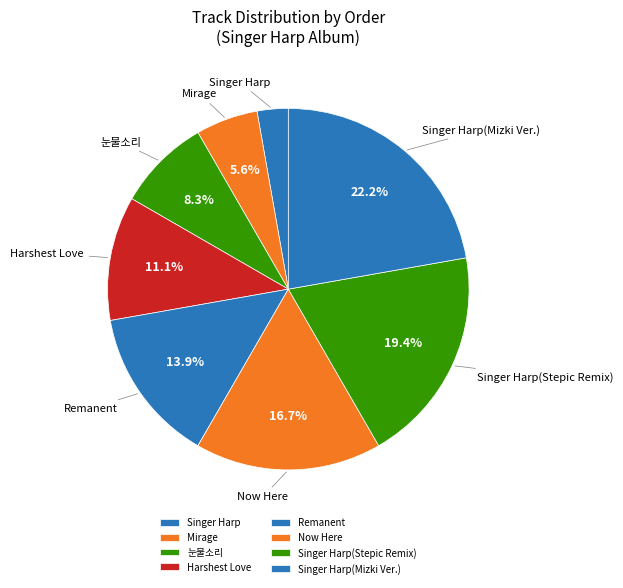

True or false: Now Here accounts for 24% of the total.

False